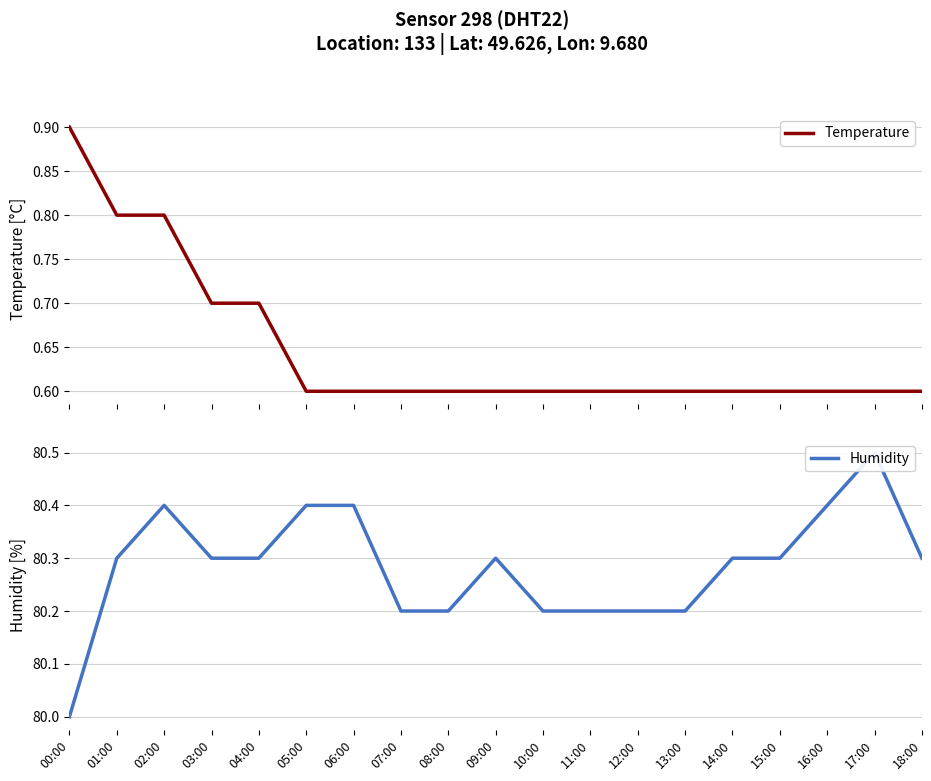

Which series has the largest total across all categories?

Humidity